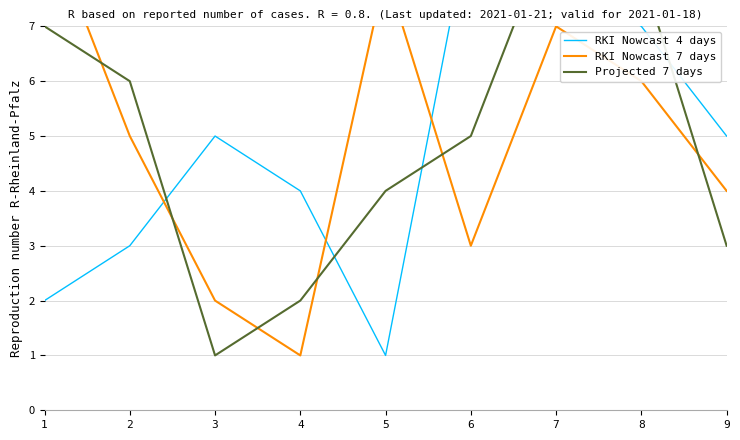

What is the lowest value of the RKI Nowcast 4 days series?

1